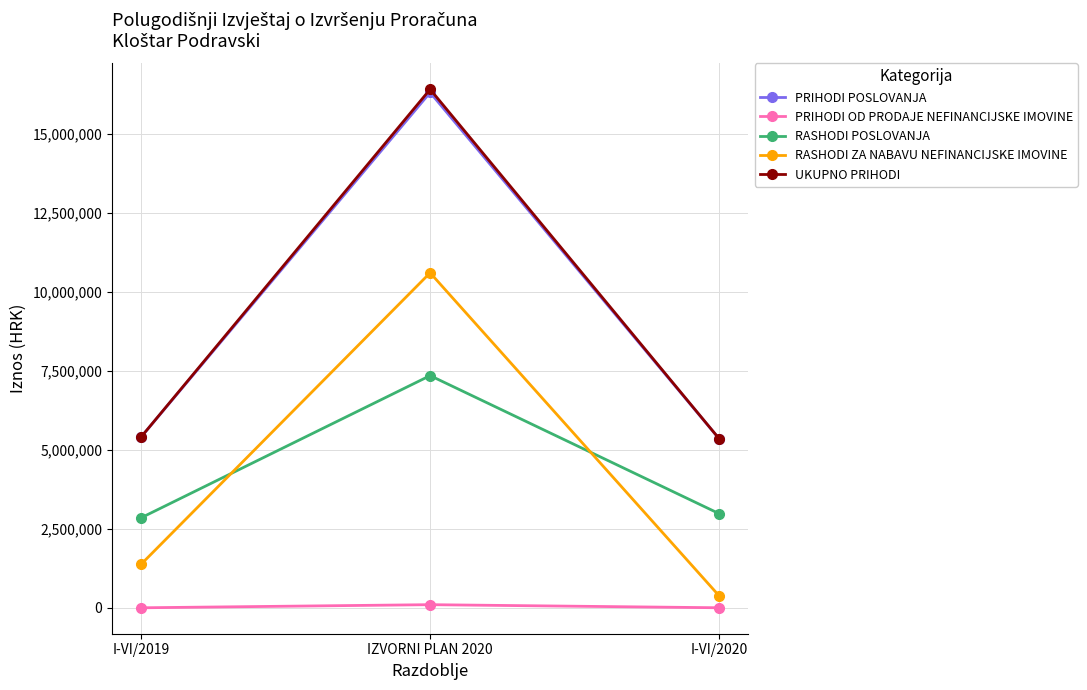

What is the lowest value of the PRIHODI POSLOVANJA series?

5342668